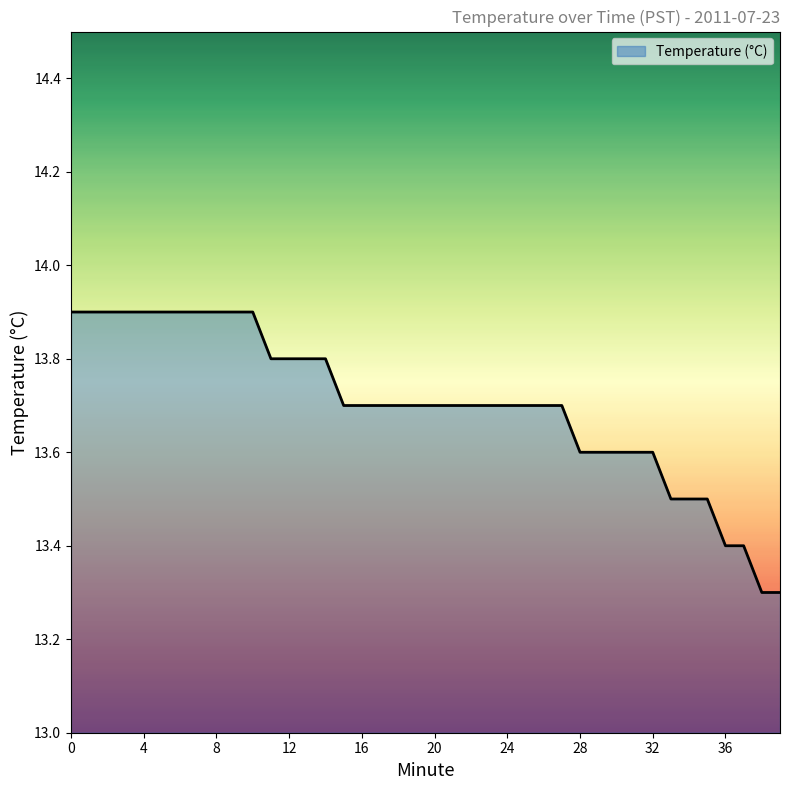

What is the greatest value displayed?

13.9